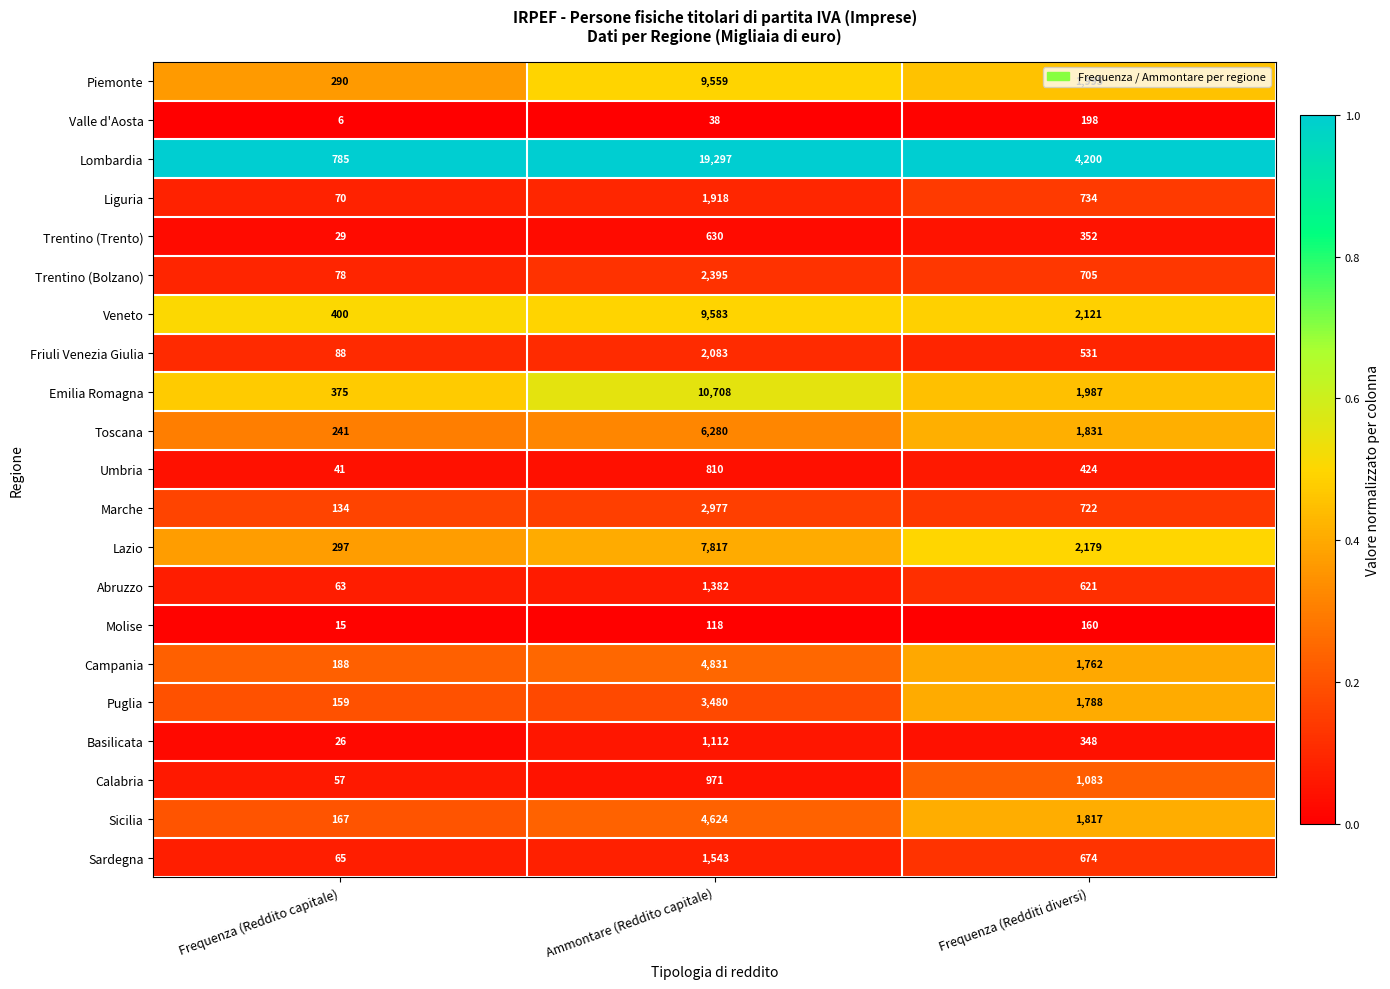

What is the spread (max minus min) of values at Ammontare (Reddito capitale)?

19259